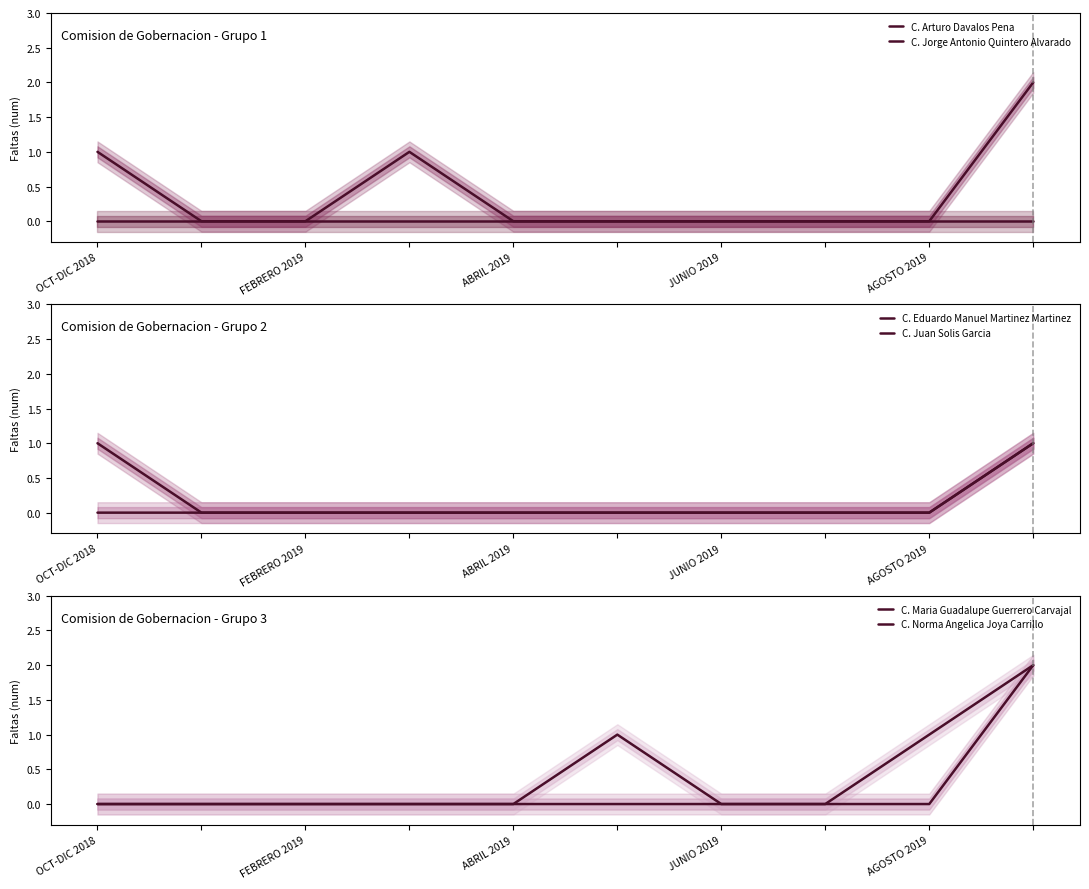

At which category is the sum across all series the highest?

9